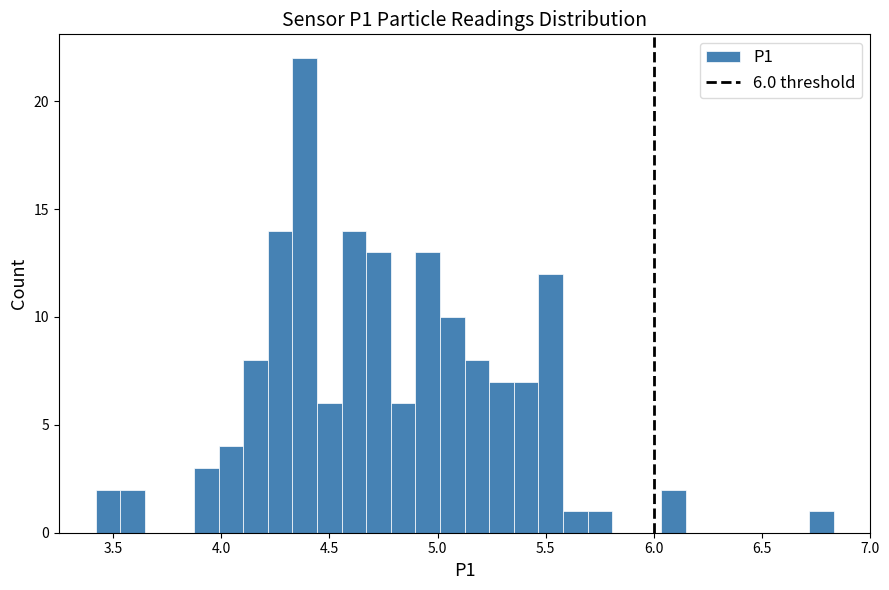

Around what value on the x-axis is the tallest bar? Give the approximate position of its centre, as read against the axis.

4.40